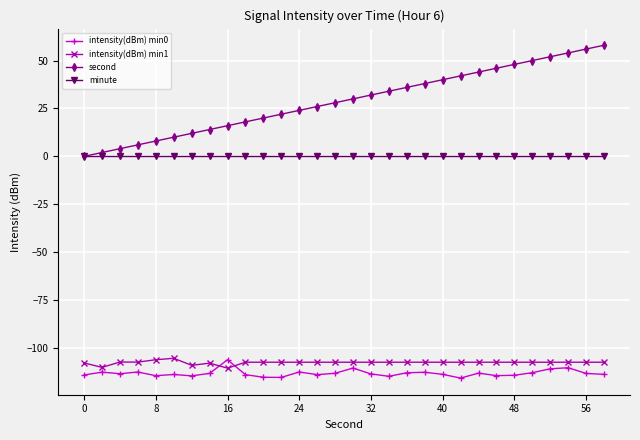

Count the number of categories in the chart.

30